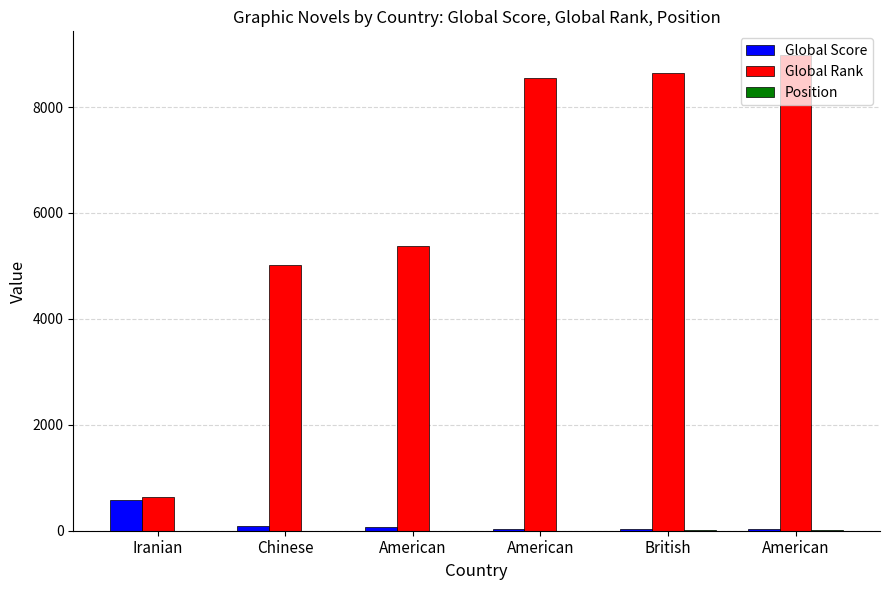

Are the bars horizontal?

No